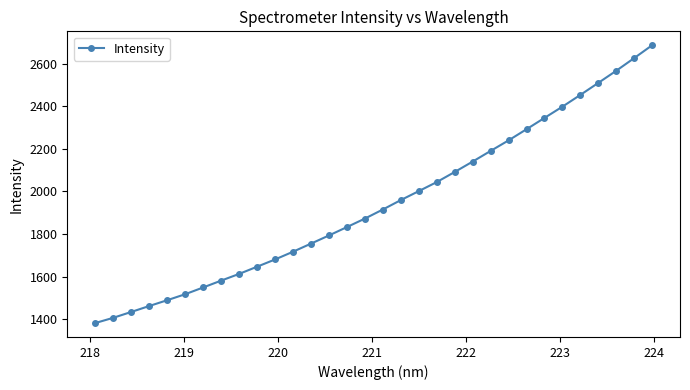

What is the value of the 16th point from the left?

1872.4